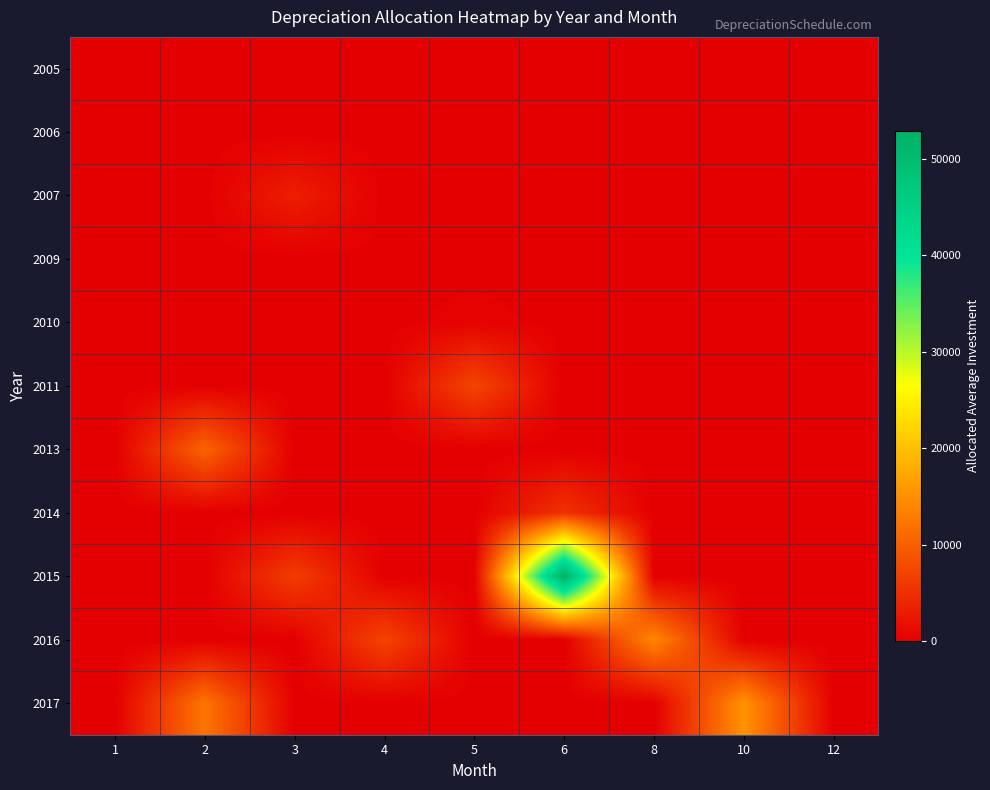

What is the difference between the highest and lowest values at 3?

6442.7